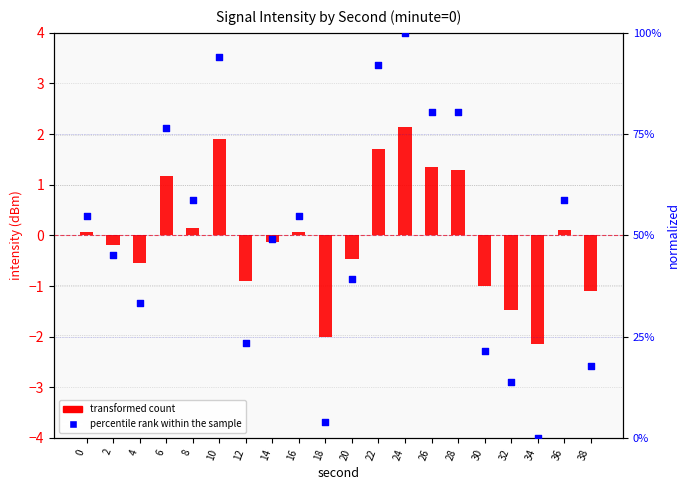

Which series has the largest total across all categories?

percentile rank within the sample